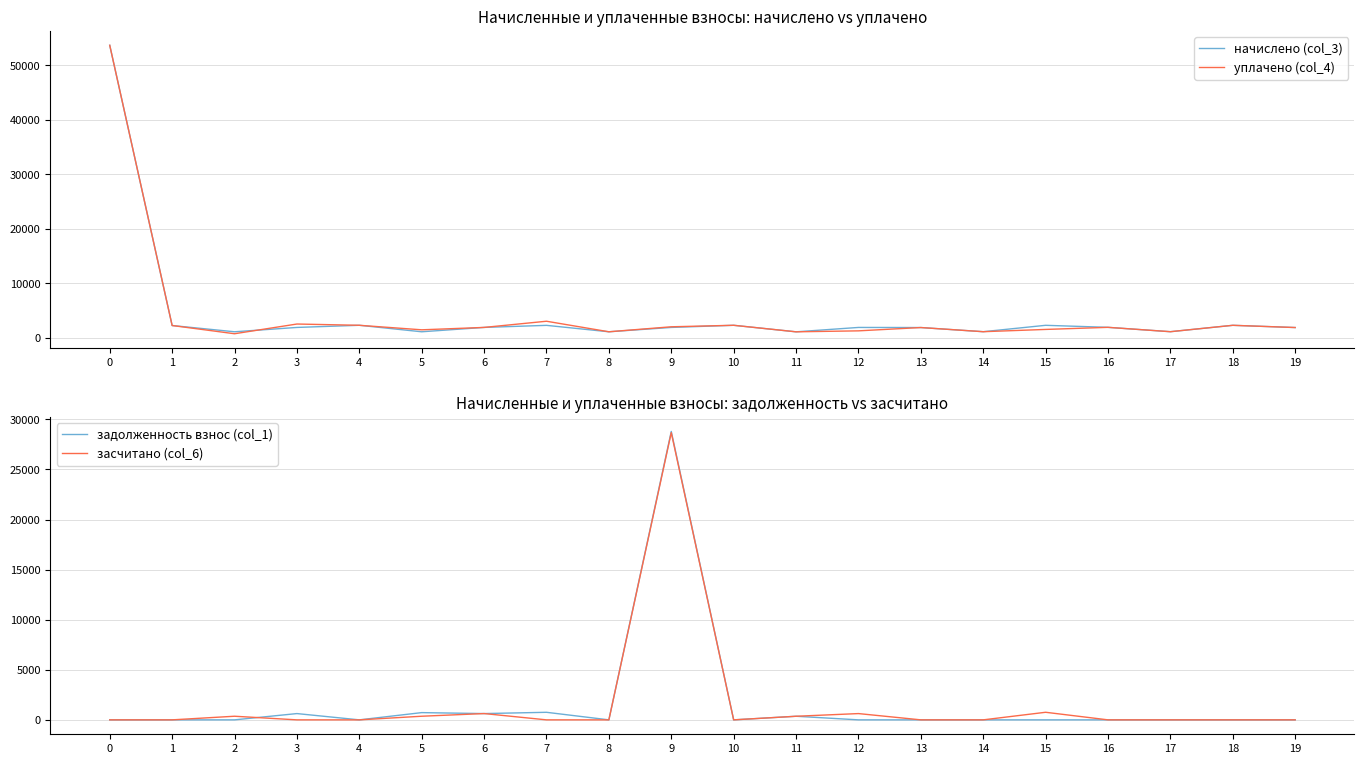

Is it true that засчитано (col_6) equals 0.0 at 7?

True